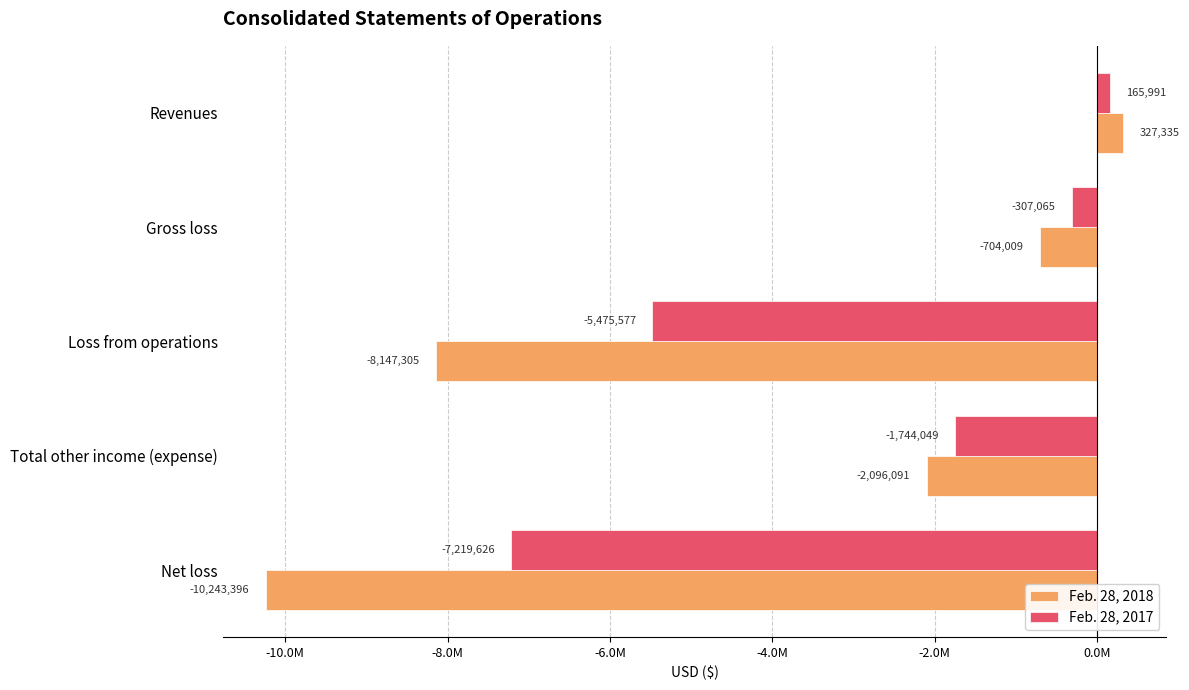

How many groups of bars are there?

5